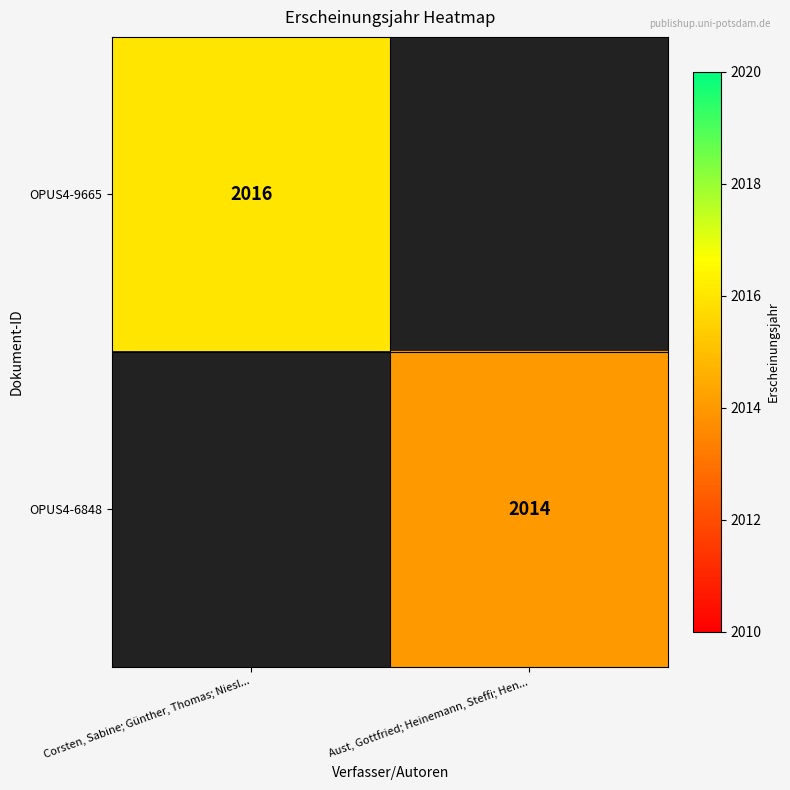

Is the value of OPUS4-6848 at Aust, Gottfried; Heinemann, Steffi; Hen... greater than the value of OPUS4-9665 at Corsten, Sabine; Günther, Thomas; Niesl...?

No